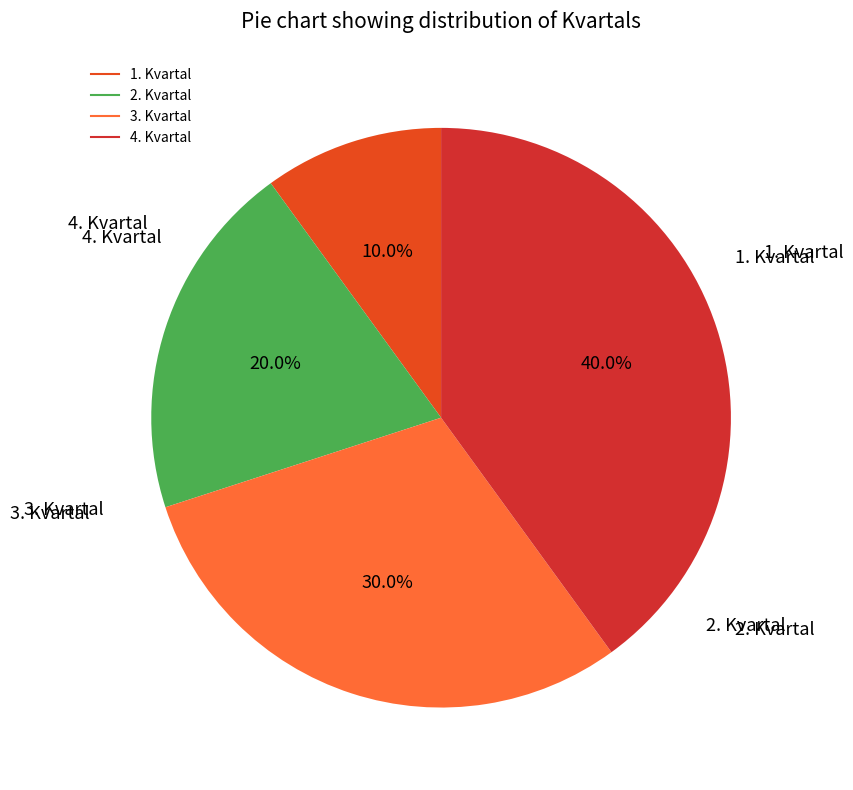

Is it true that 4. Kvartal is 40% of the pie?

True